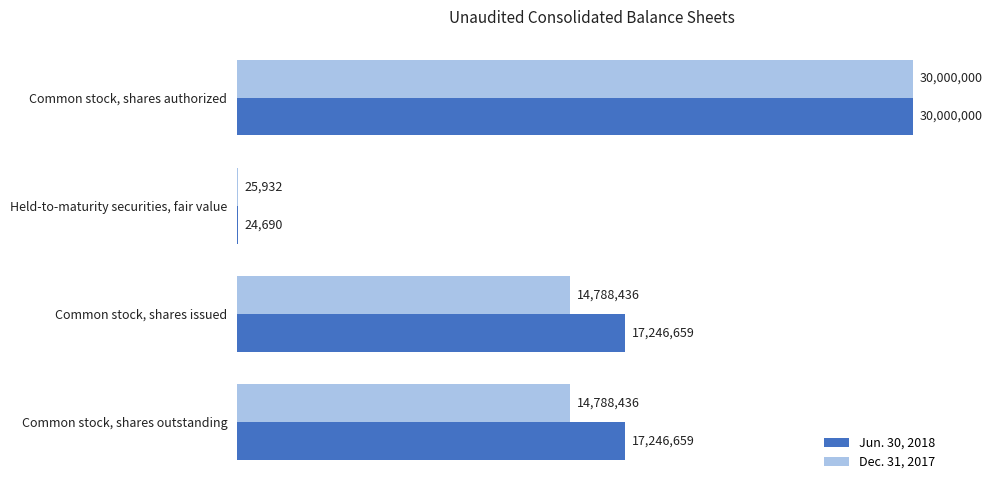

What are all the series names shown in the legend?

Jun. 30, 2018, Dec. 31, 2017